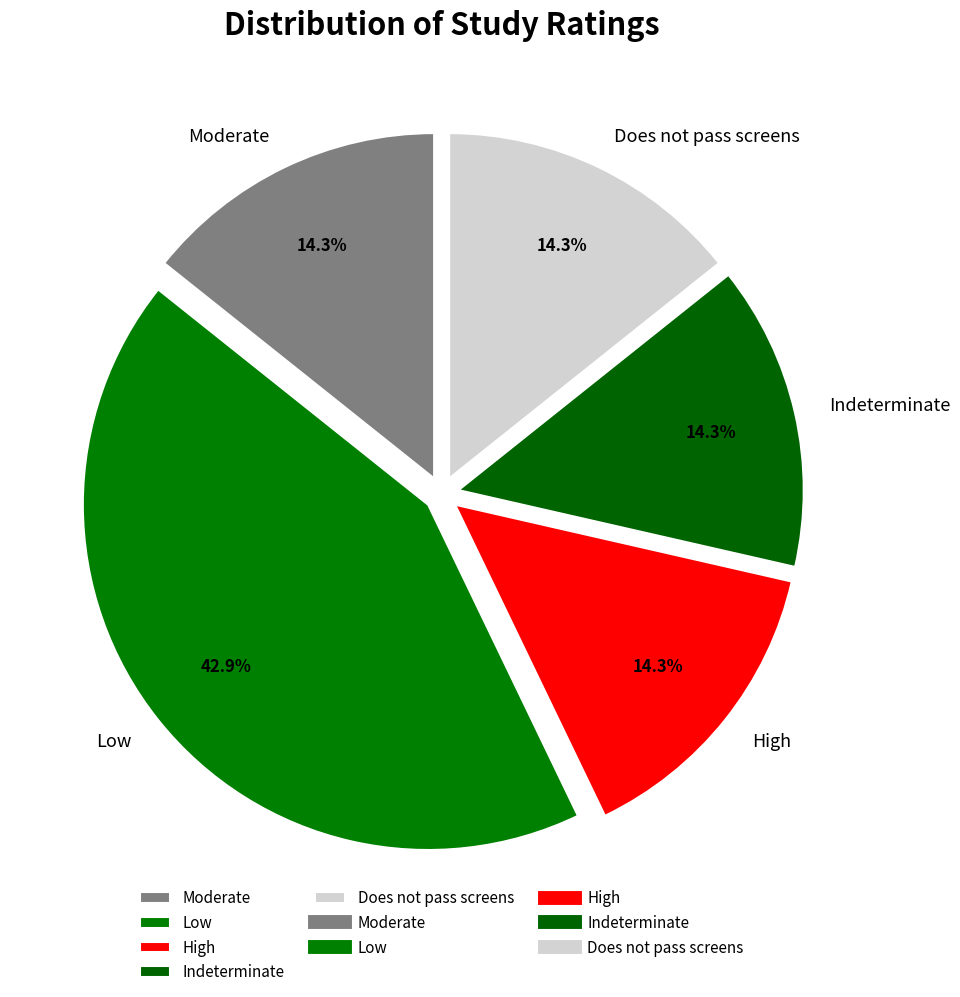

What is the largest slice in the pie chart?

Low